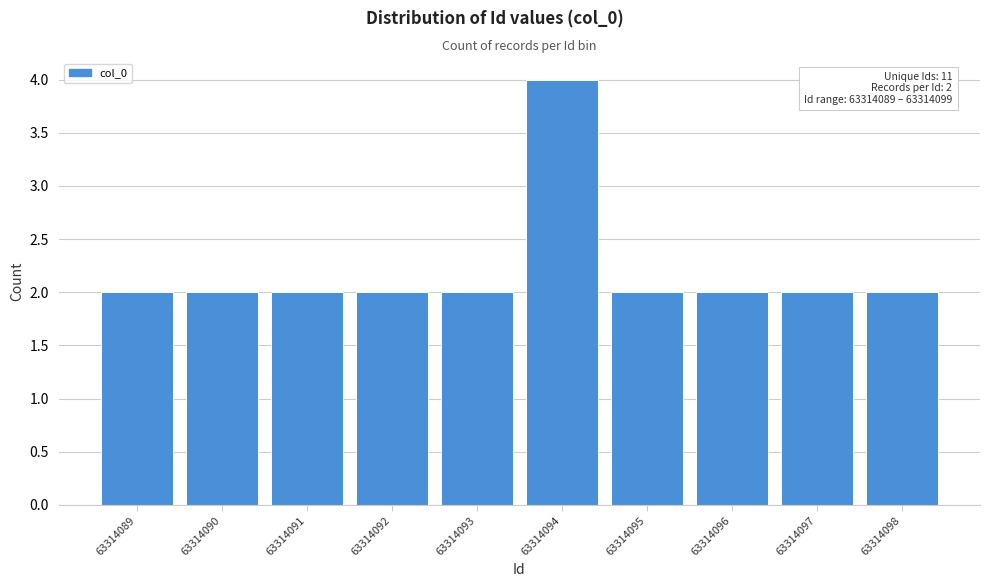

Reading left to right, list all the values displayed in this chart.

63314089=2	63314090=2	63314091=2	63314092=2	63314093=2	63314094=4	63314095=2	63314096=2	63314097=2	63314098=2